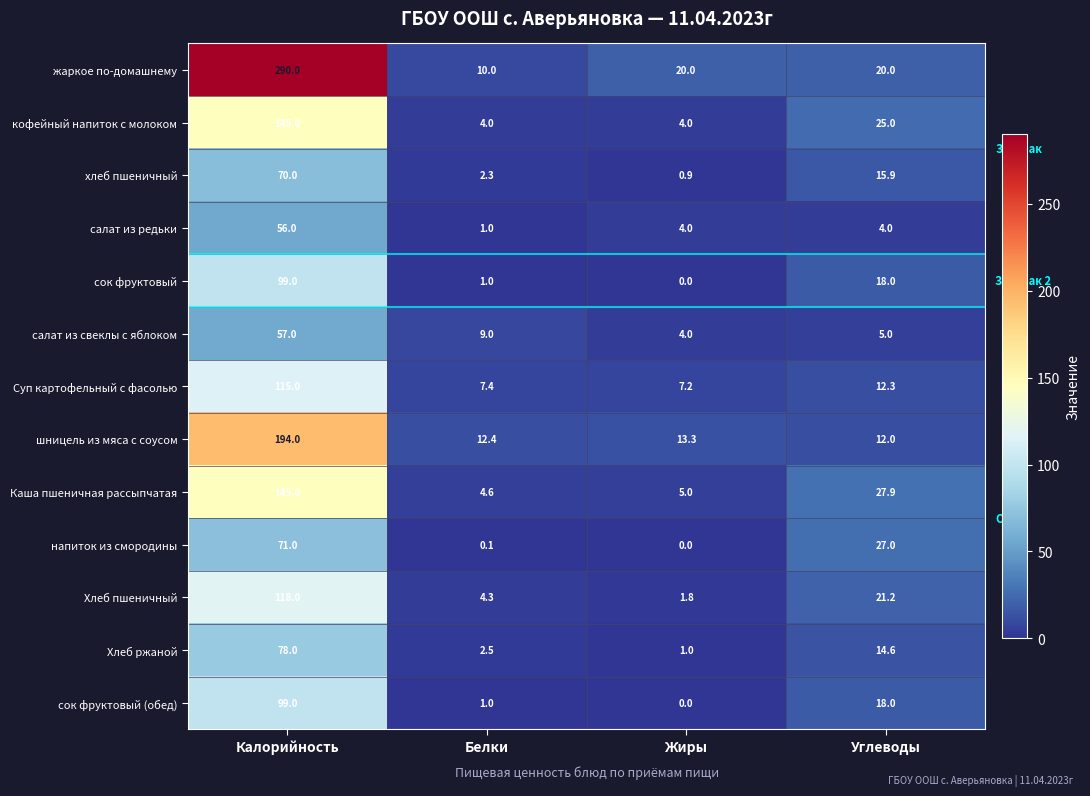

Where is Хлеб ржаной nearest to the value 39?

Углеводы